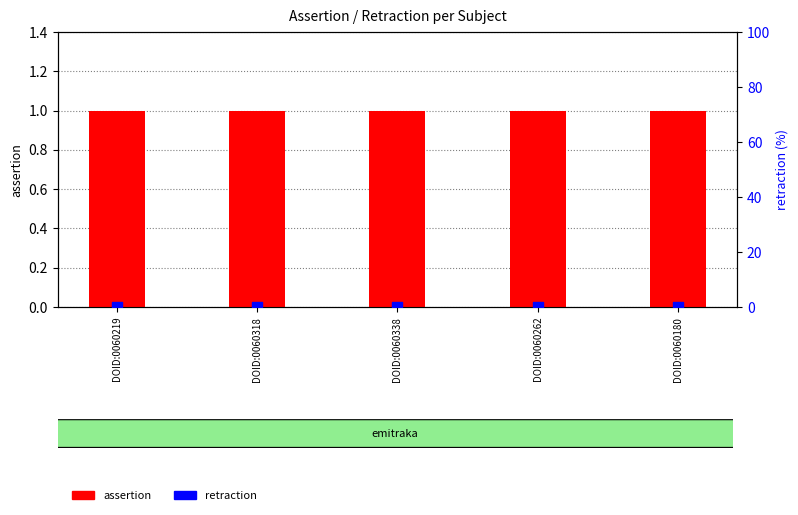

Which series has the largest total across all categories?

assertion